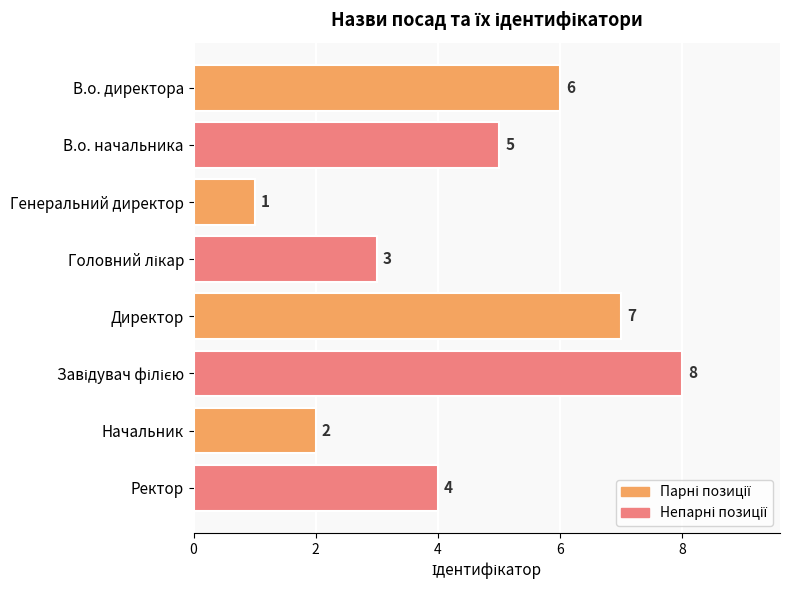

How many bars are there in total?

8